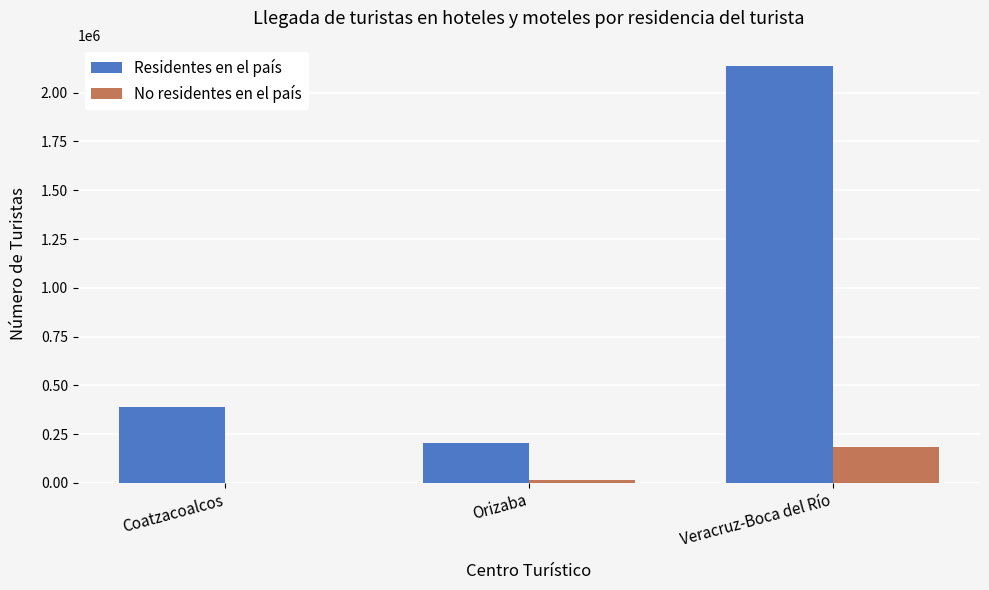

Are the bars horizontal?

No